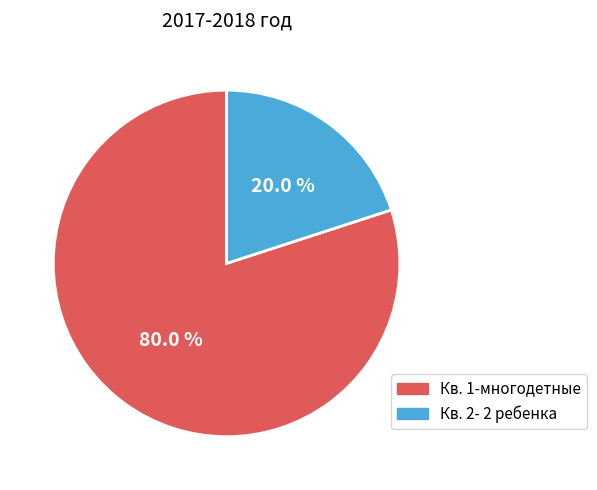

True or false: Кв. 2- 2 ребенка accounts for 10% of the total.

False